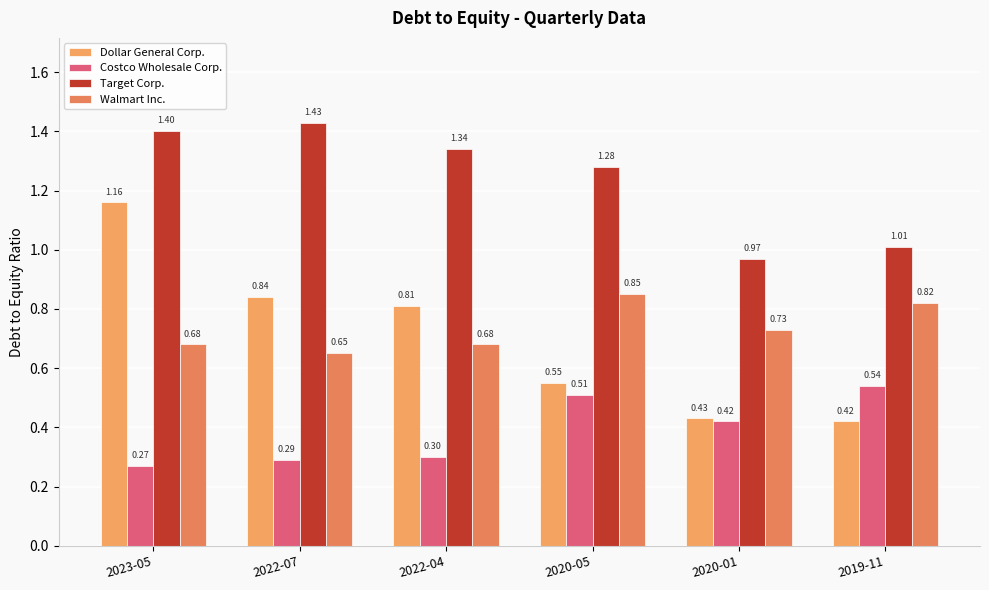

Read the Walmart Inc. value at 2022-04.

0.7